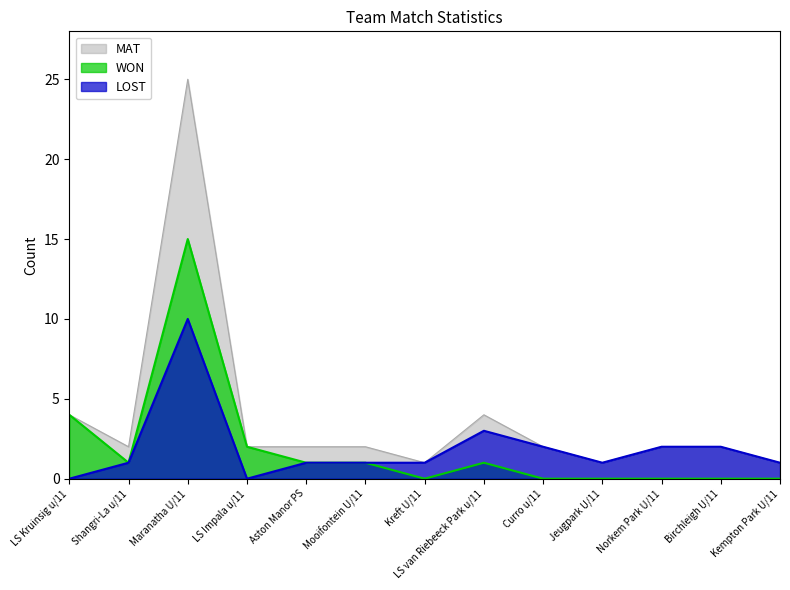

Reading left to right, transcribe all the data shown in this chart.

WON: 4	1	15	2	1	1	0	1	0	0	0	0	0
LOST: 0	1	10	0	1	1	1	3	2	1	2	2	1
MAT: 4	2	25	2	2	2	1	4	2	1	2	2	1